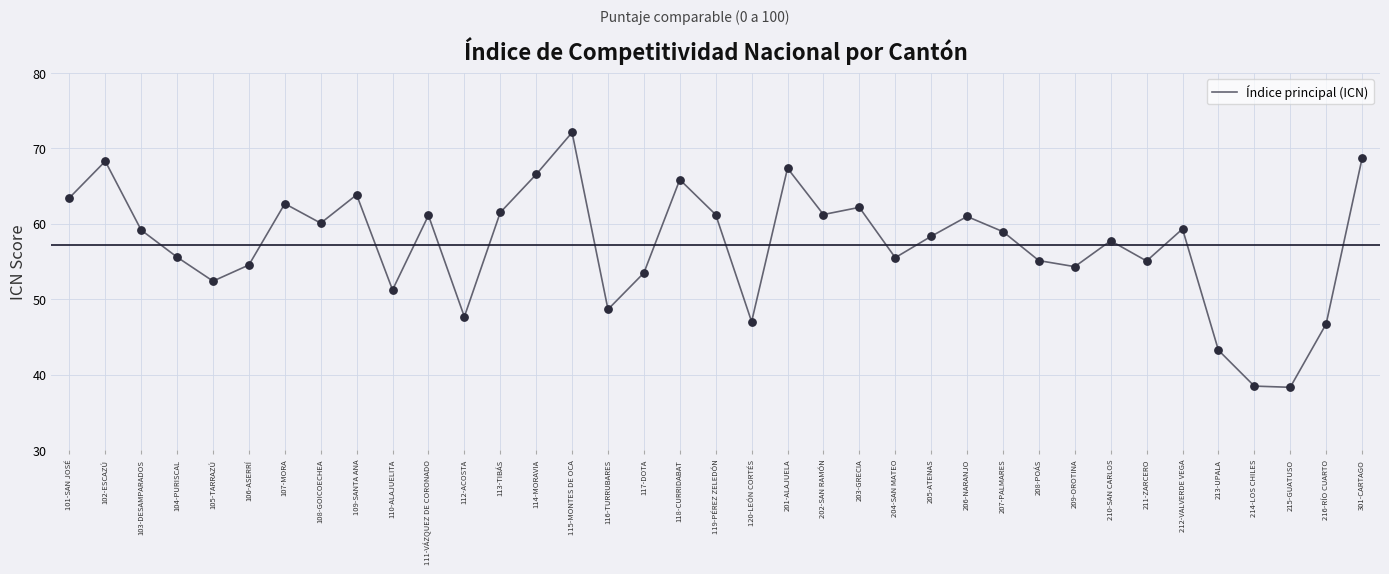

Approximately how many times larger is the value at 109-SANTA ANA compared to 301-CARTAGO?

0.9